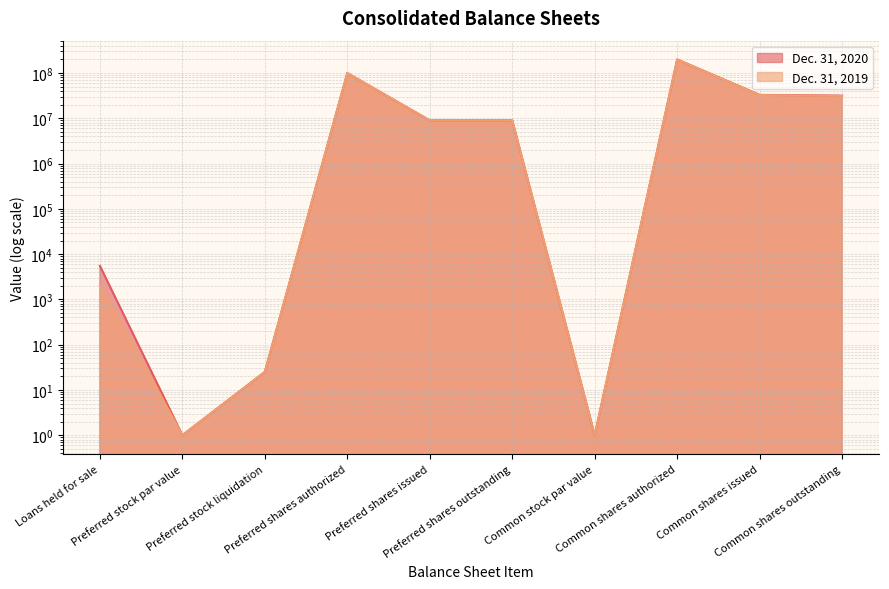

Which category has the highest value across all series?

Common shares authorized